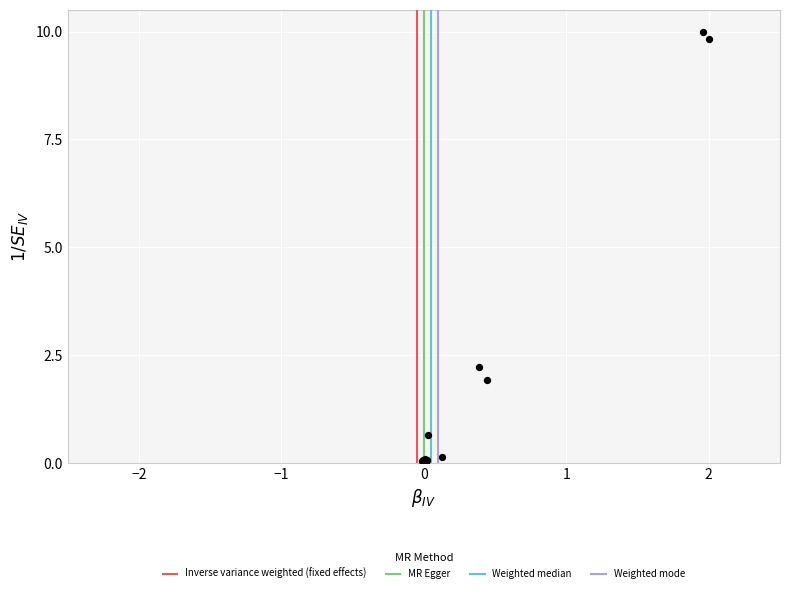

What Y value in the scatter plot is closest to 5?

2.2